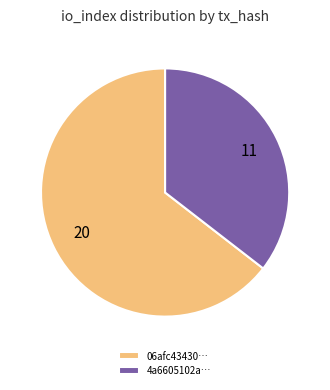

What is the largest slice in the pie chart?

06afc43430…